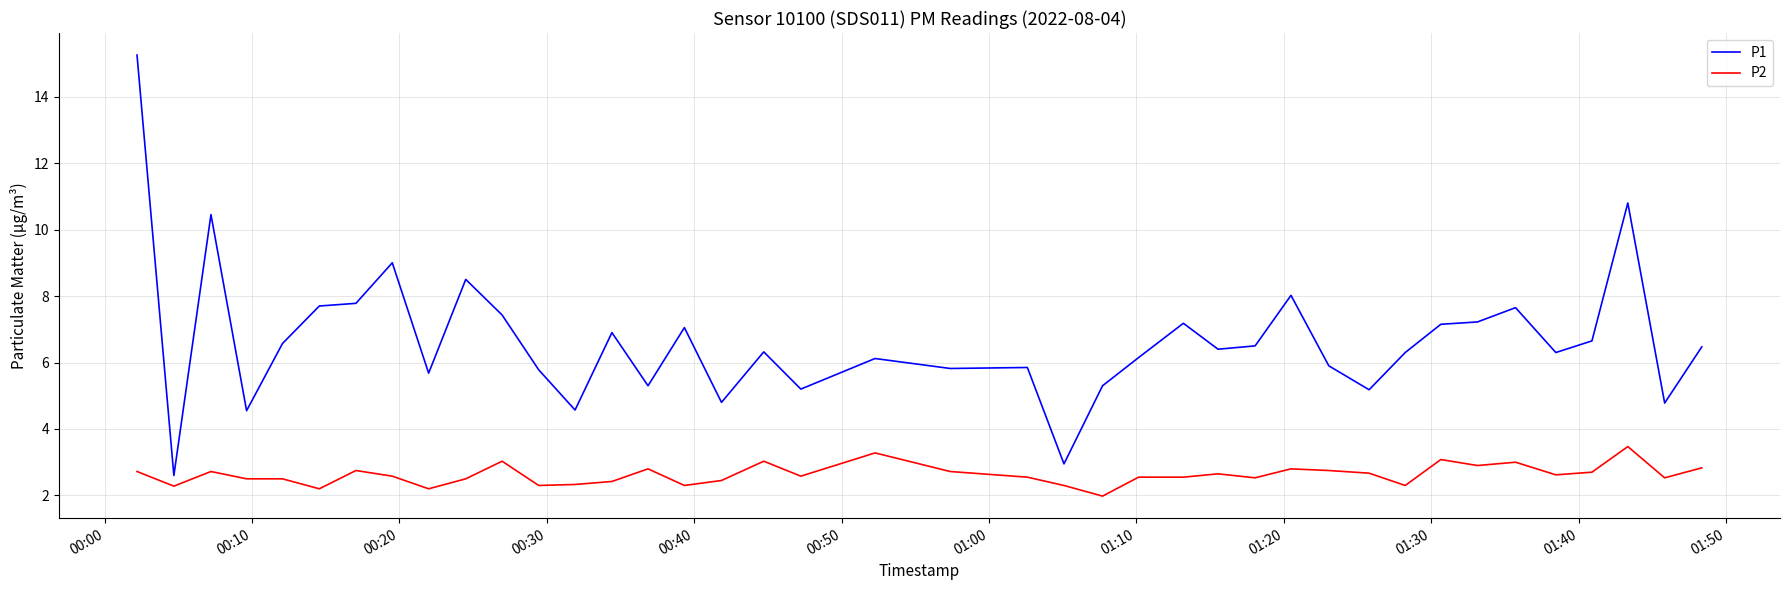

What is the lowest value of the P2 series?

2.0